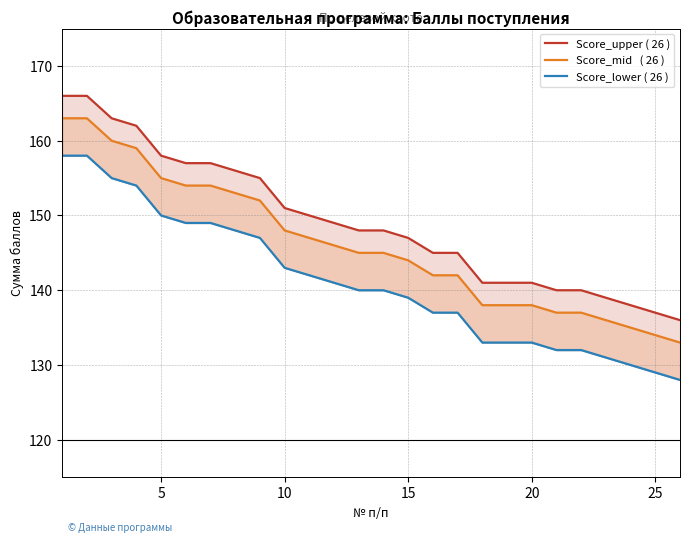

What is the difference between the second highest and second lowest values in the Score_lower ( 26 ) series?

29